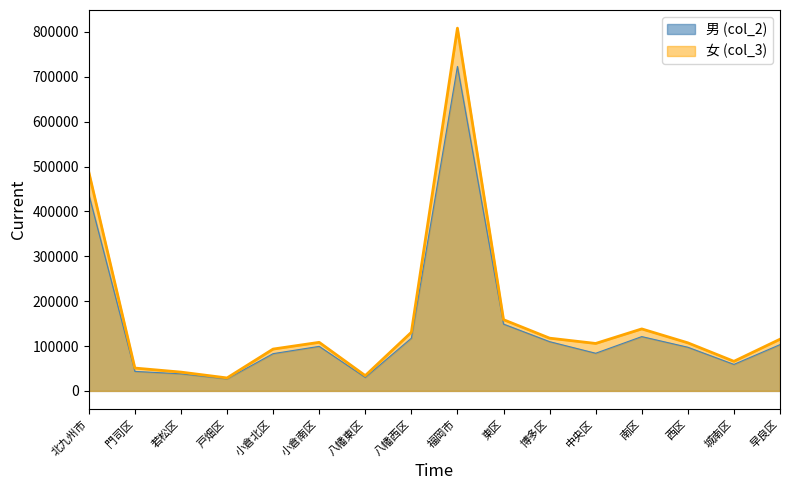

At which category does the chart reach its minimum across all series?

戸畑区